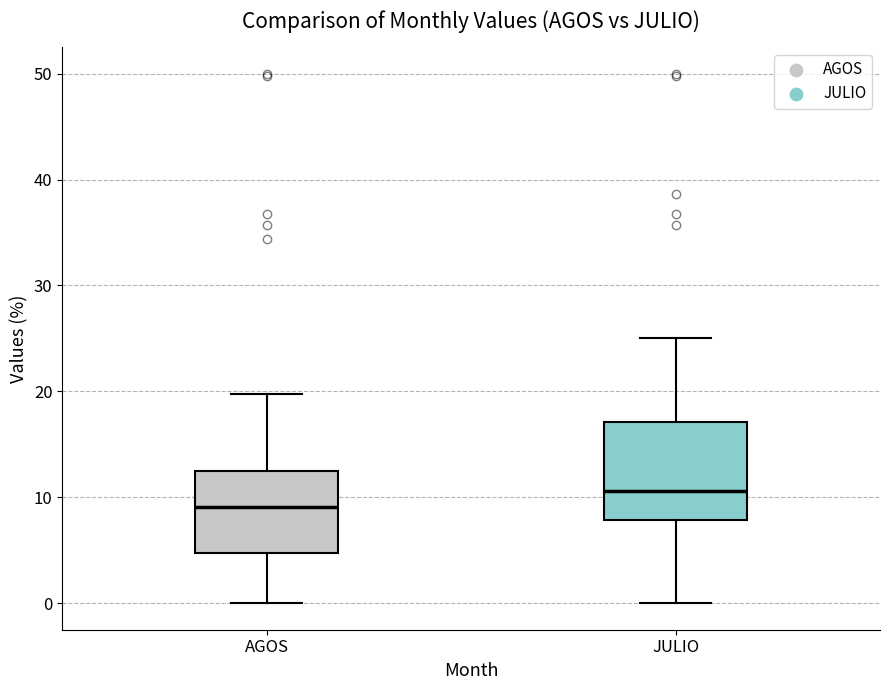

Reading left to right, transcribe this box plot: for each box, give where its median line is, the range the box spans, and where its two whiskers end, as read against the y-axis. The values are not printed on the chart, so give them approximately, as read against the axis.

AGOS: median 9, box 5 to 13, whiskers 0 to 20
JULIO: median 11, box 8 to 17, whiskers 0 to 25